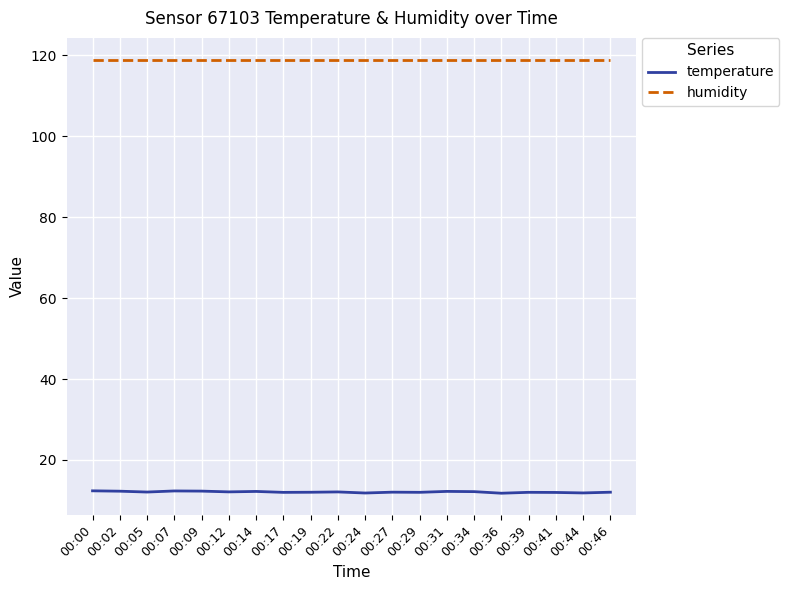

The value of temperature at 00:05 is 12.1. True or false?

True